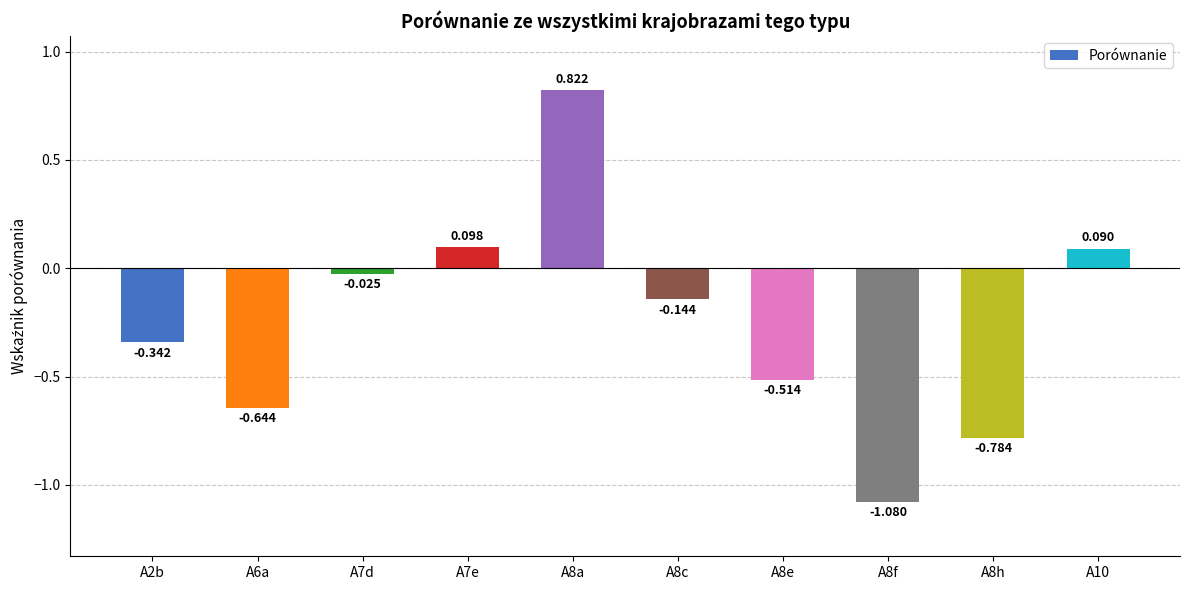

Reading left to right, transcribe all the data shown in this chart.

-0.3	-0.6	-0.0	0.1	0.8	-0.1	-0.5	-1.1	-0.8	0.1